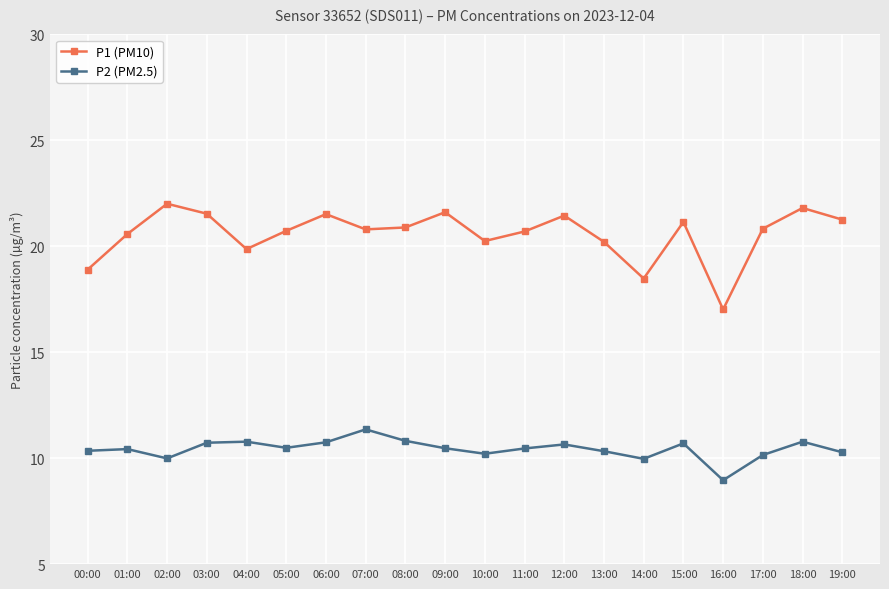

Is it true that P2 (PM2.5) equals 5.0 at 05:00?

False